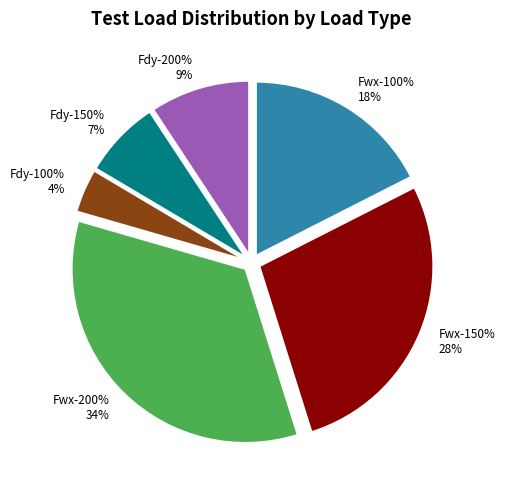

Which category has the biggest portion of the pie?

Fwx-200%